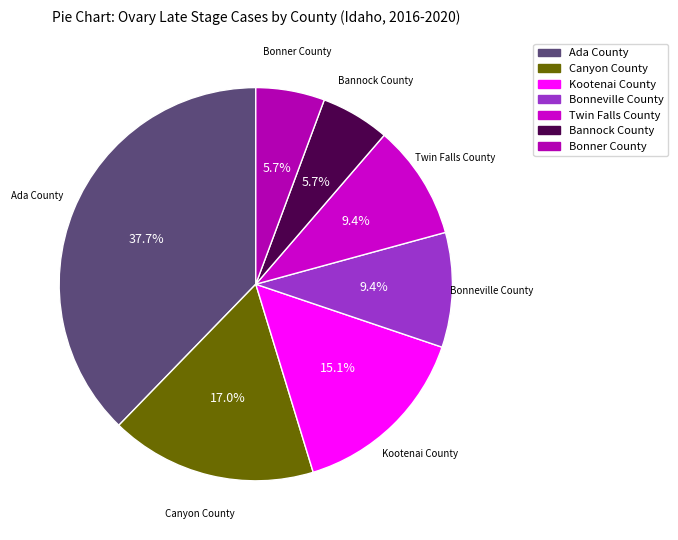

True or false: Kootenai County accounts for 2% of the total.

False